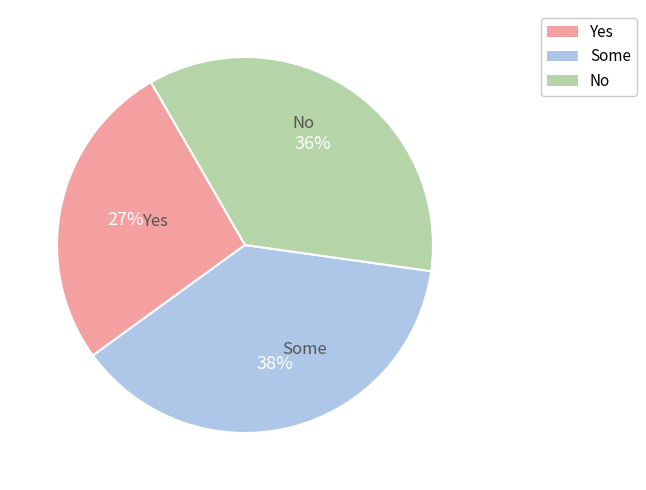

True or false: No accounts for 29% of the total.

False